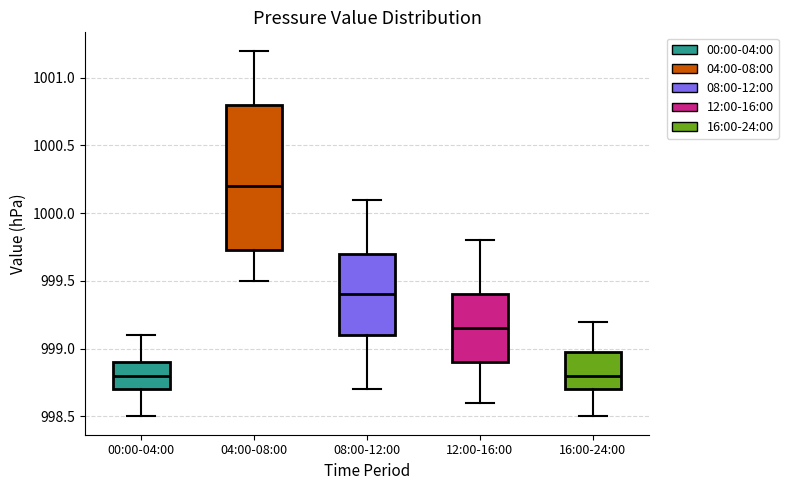

Which box's median line is the highest?

04:00-08:00